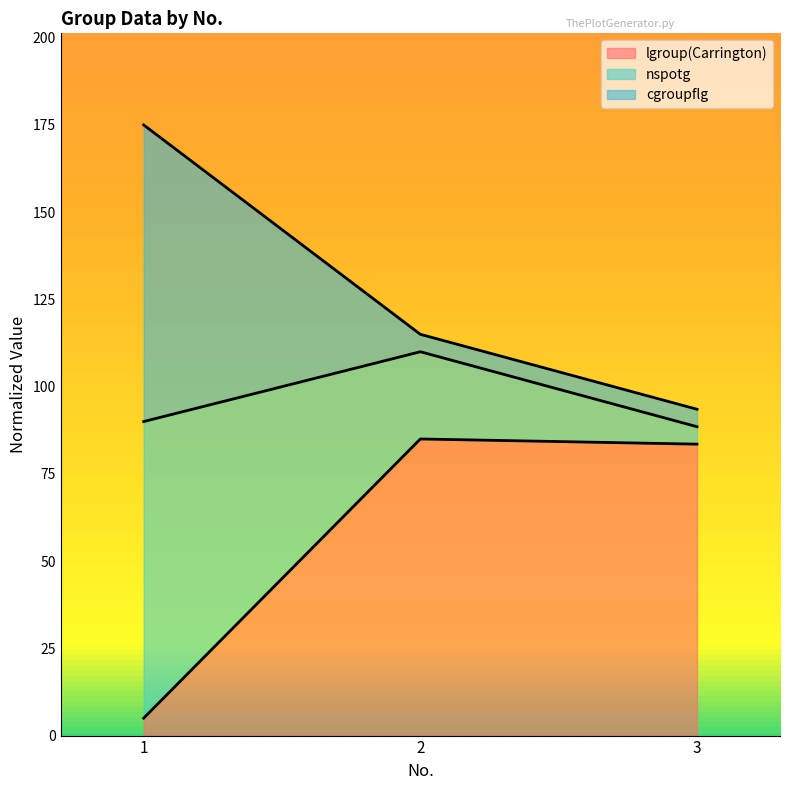

The nspotg series shows 153.8 at 3. True or false?

False